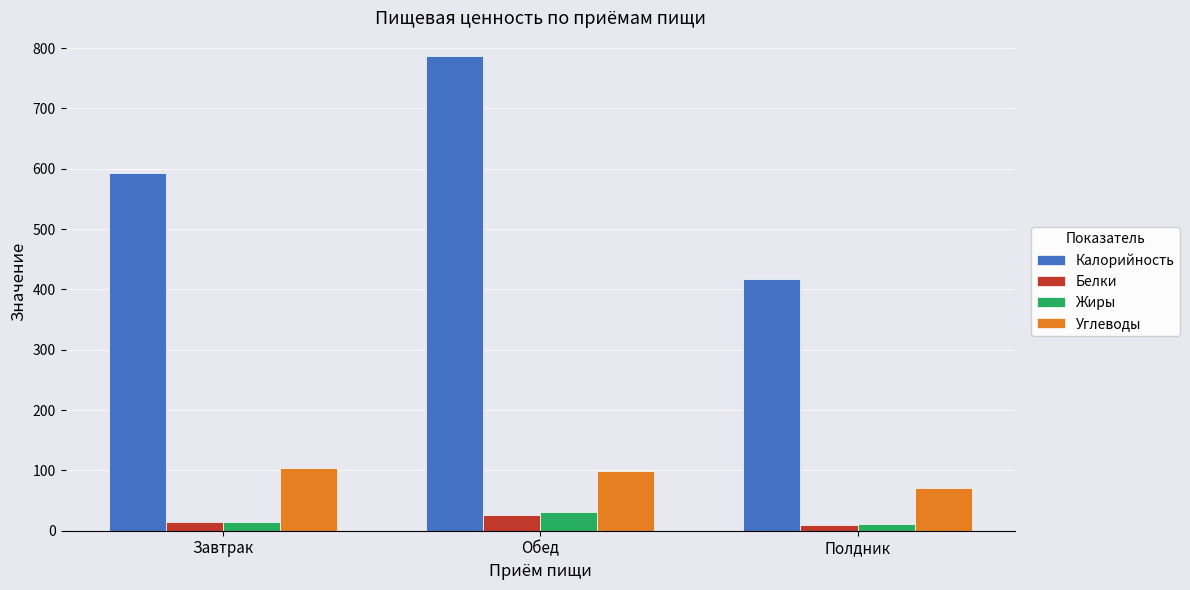

What is the approximate value of Белки at Обед?

25.4